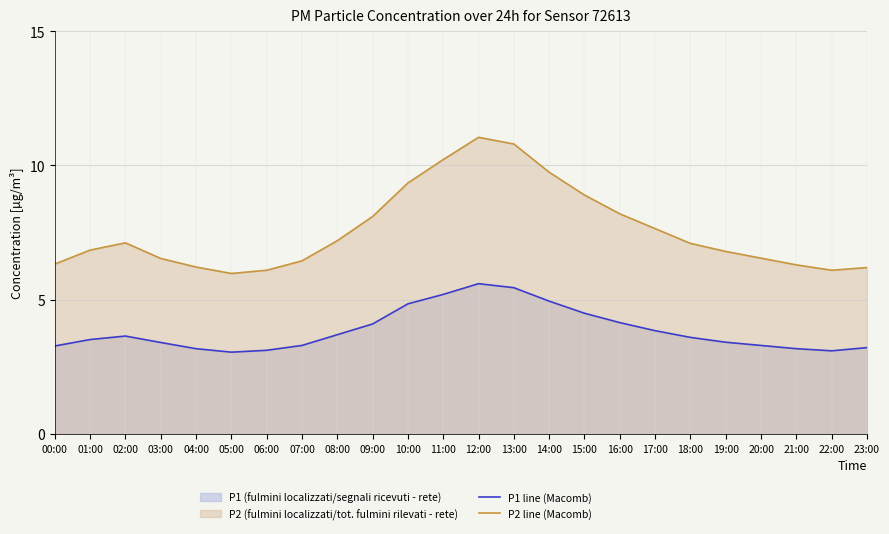

At which label does P1 line first exceed 7?

02:00